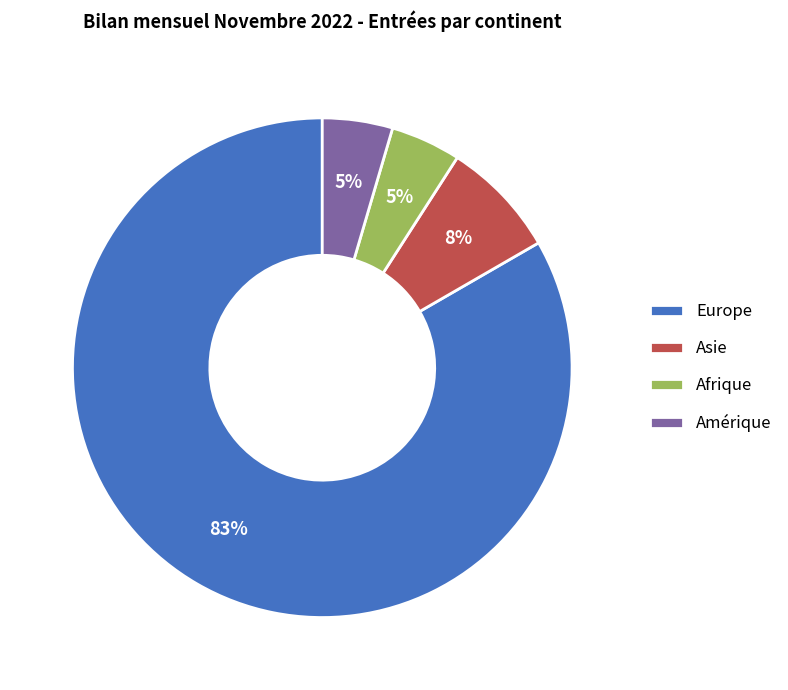

Which has a higher value, Amérique or Asie?

Asie